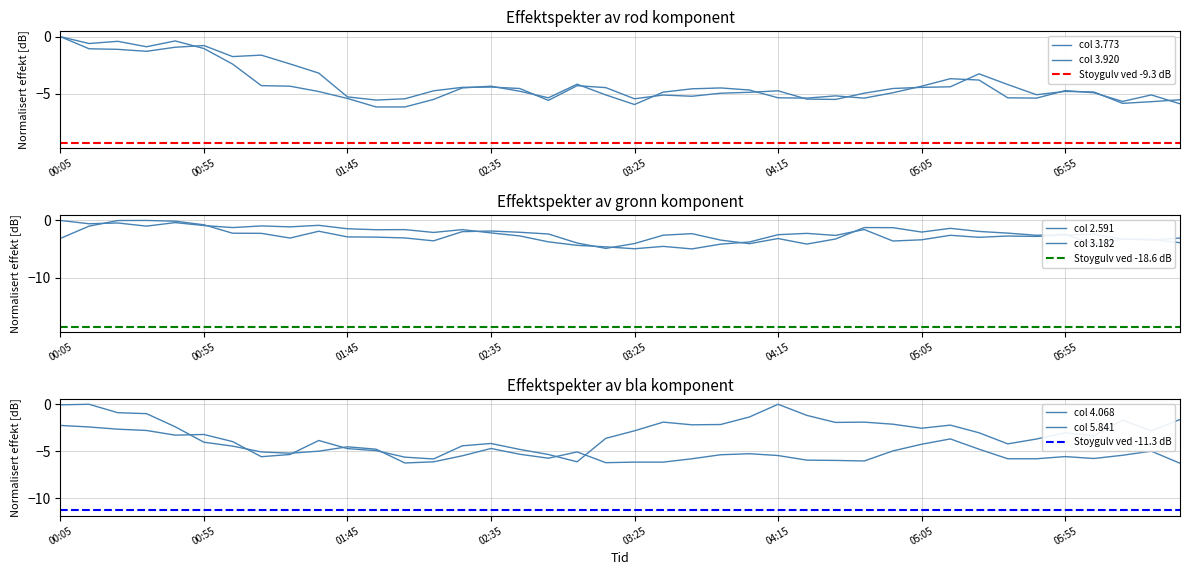

What is the difference between the highest and lowest values at 2017/11/08 01:05?

3.2